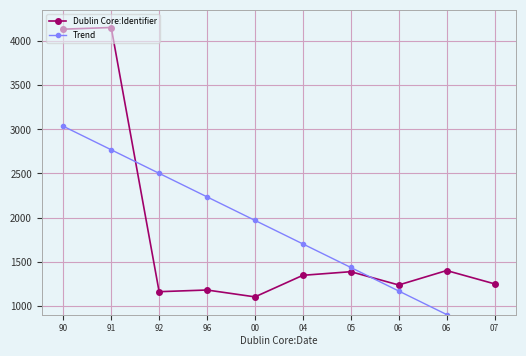

What is the difference between the highest and lowest values at 07?

615.6